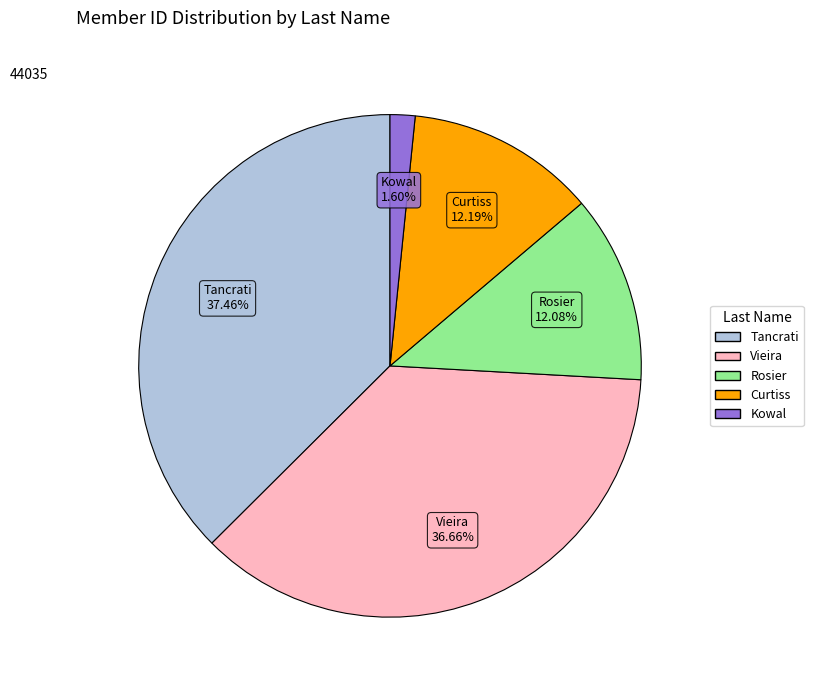

Is there a majority slice in this chart?

No